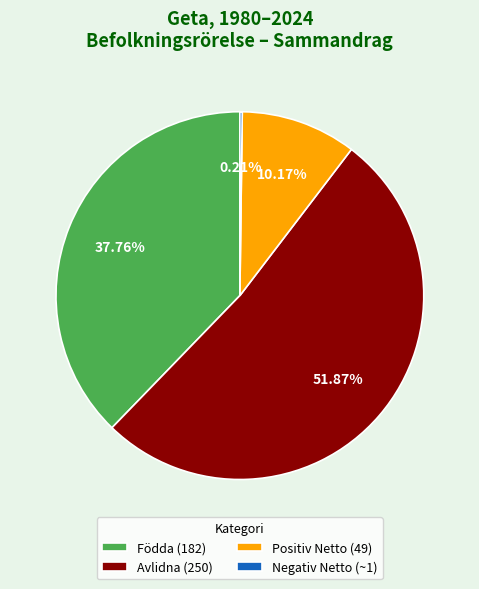

Do Avlidna (250) and Födda (182) together represent more than half of the pie?

Yes